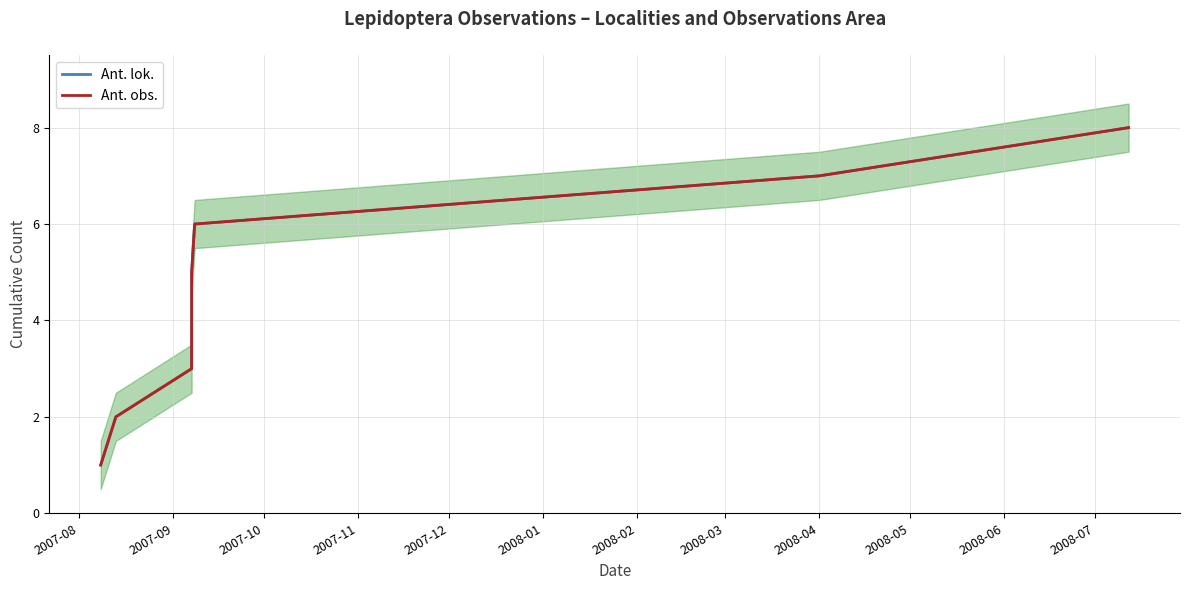

Which series has the largest range (max minus min)?

Ant. lok.